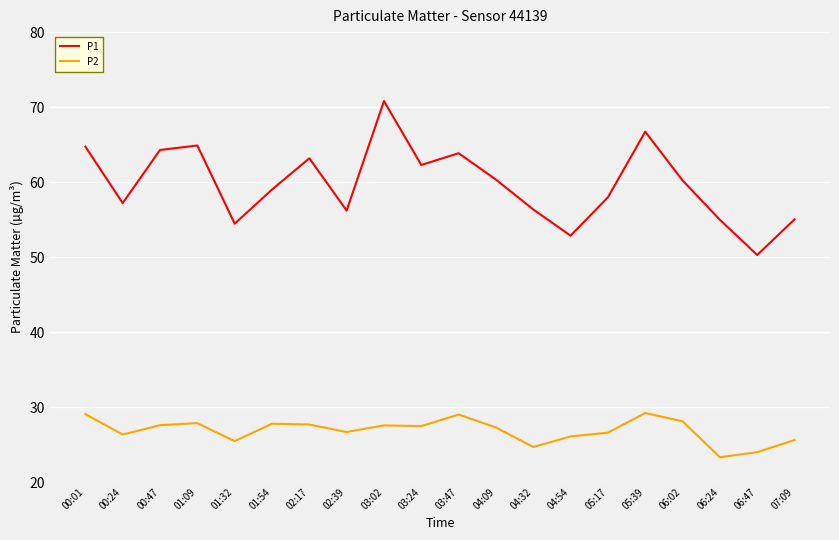

List the series in order of their peak value, highest first.

P1, P2